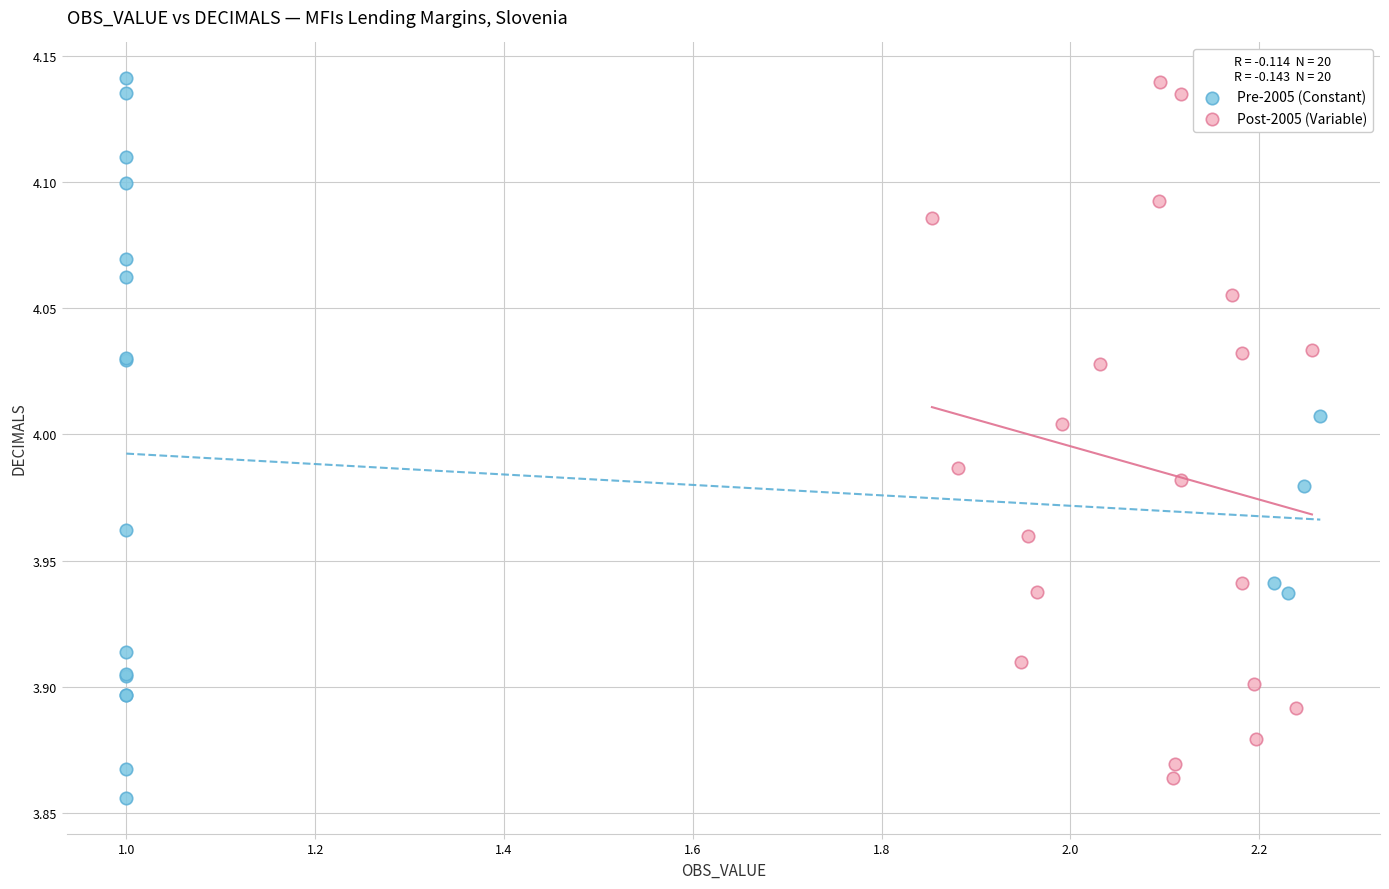

What are all the series names shown in the legend?

Pre-2005 (Constant), Post-2005 (Variable)